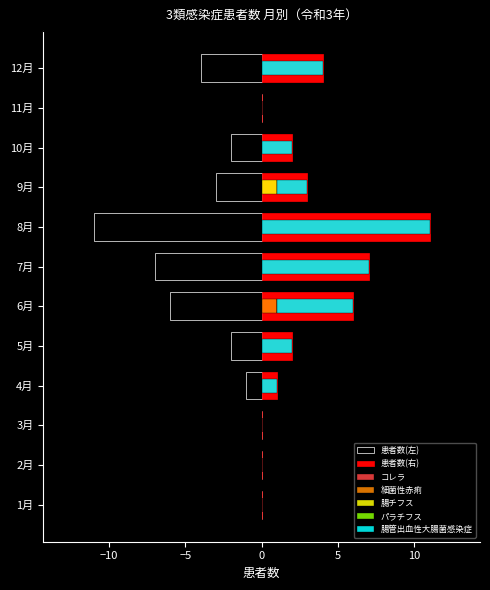

Is it true that 腸チフス equals 0.0 at 7月?

True